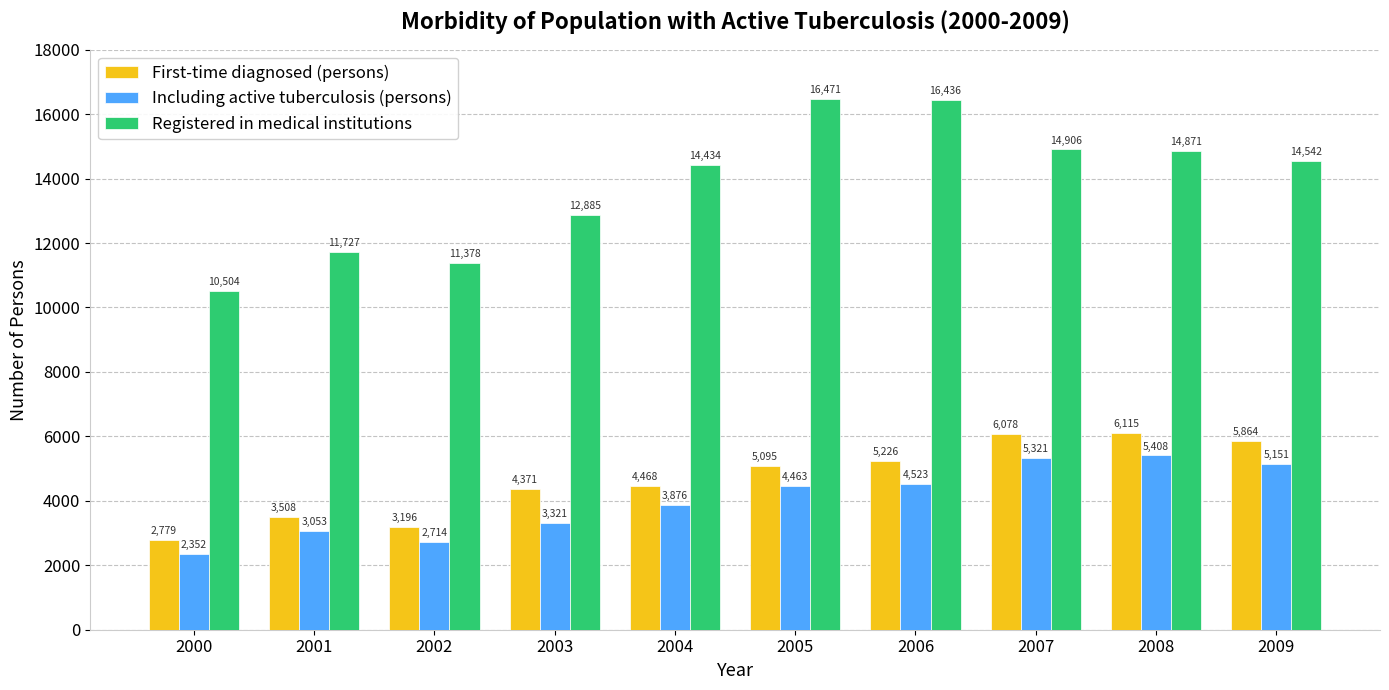

At which label does Including active tuberculosis (persons) reach its minimum?

2000